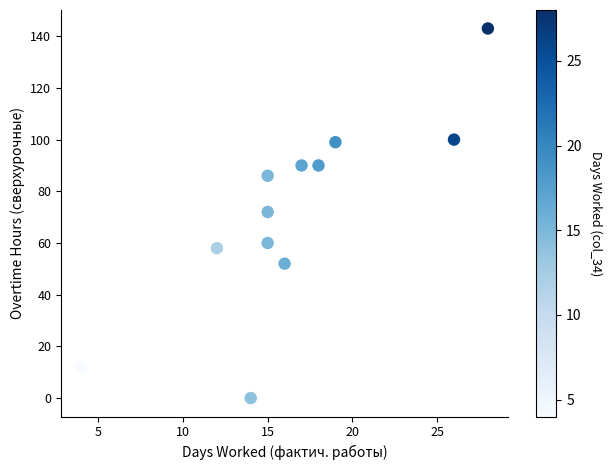

What is the range of X values (max minus min)?

24